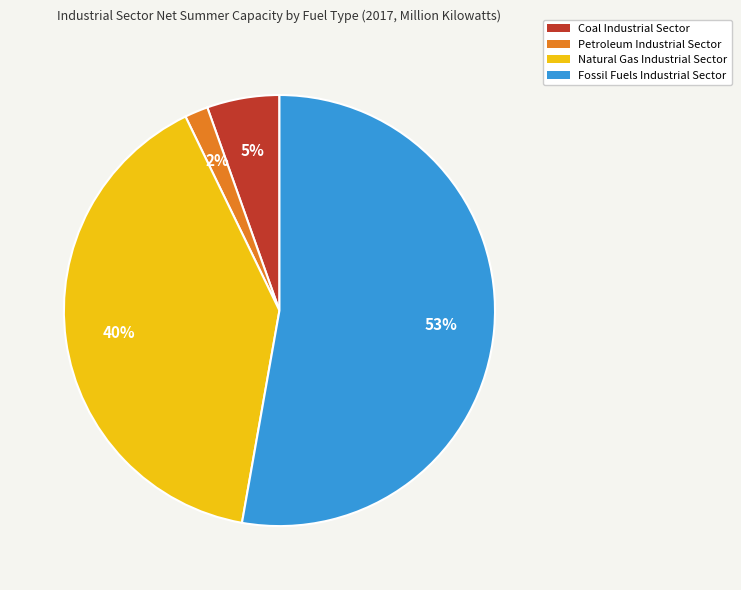

To the nearest percent, what percentage of the pie is Petroleum Industrial Sector?

2%